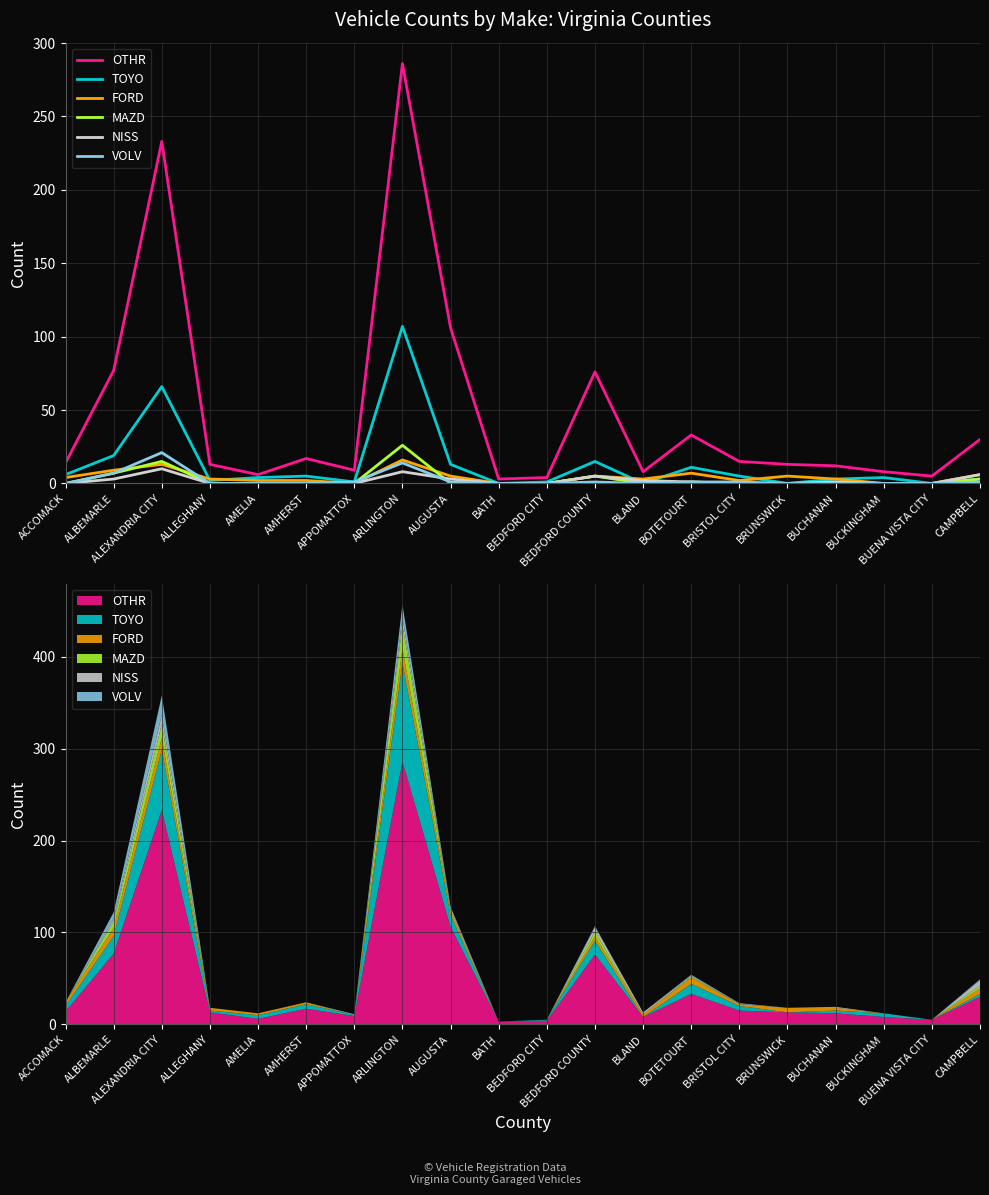

Reading left to right, extract all data points from this chart.

OTHR: 14	77	233	13	6	17	9	286	106	3	4	76	8	33	15	13	12	8	5	30
TOYO: 6	19	66	2	4	5	1	107	13	0	1	15	0	11	5	0	3	4	0	3
FORD: 4	9	13	3	2	2	0	16	5	0	0	5	3	7	2	5	3	0	0	6
MAZD: 0	7	15	0	0	0	0	26	0	0	0	5	0	1	0	0	0	0	0	3
NISS: 0	3	10	0	0	0	0	8	3	0	0	5	2	1	0	0	1	0	0	6
VOLV: 0	7	21	0	0	0	1	14	1	0	0	1	0	1	1	0	0	0	0	1